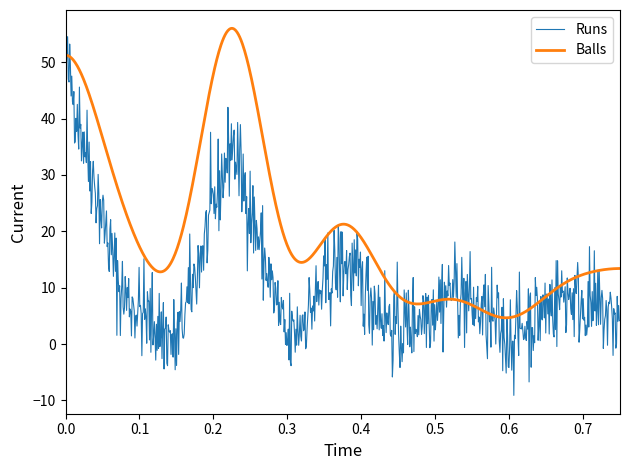

Rank the series by their average value, from lowest to highest.

Runs, Balls